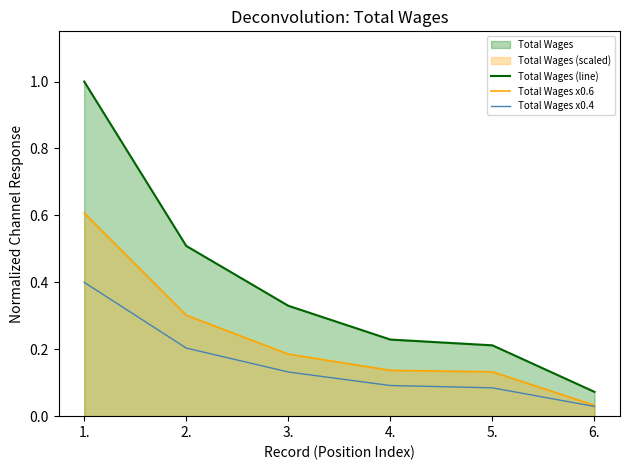

What is the value of the Total Wages x0.4 point at the 4th from the left?

0.1